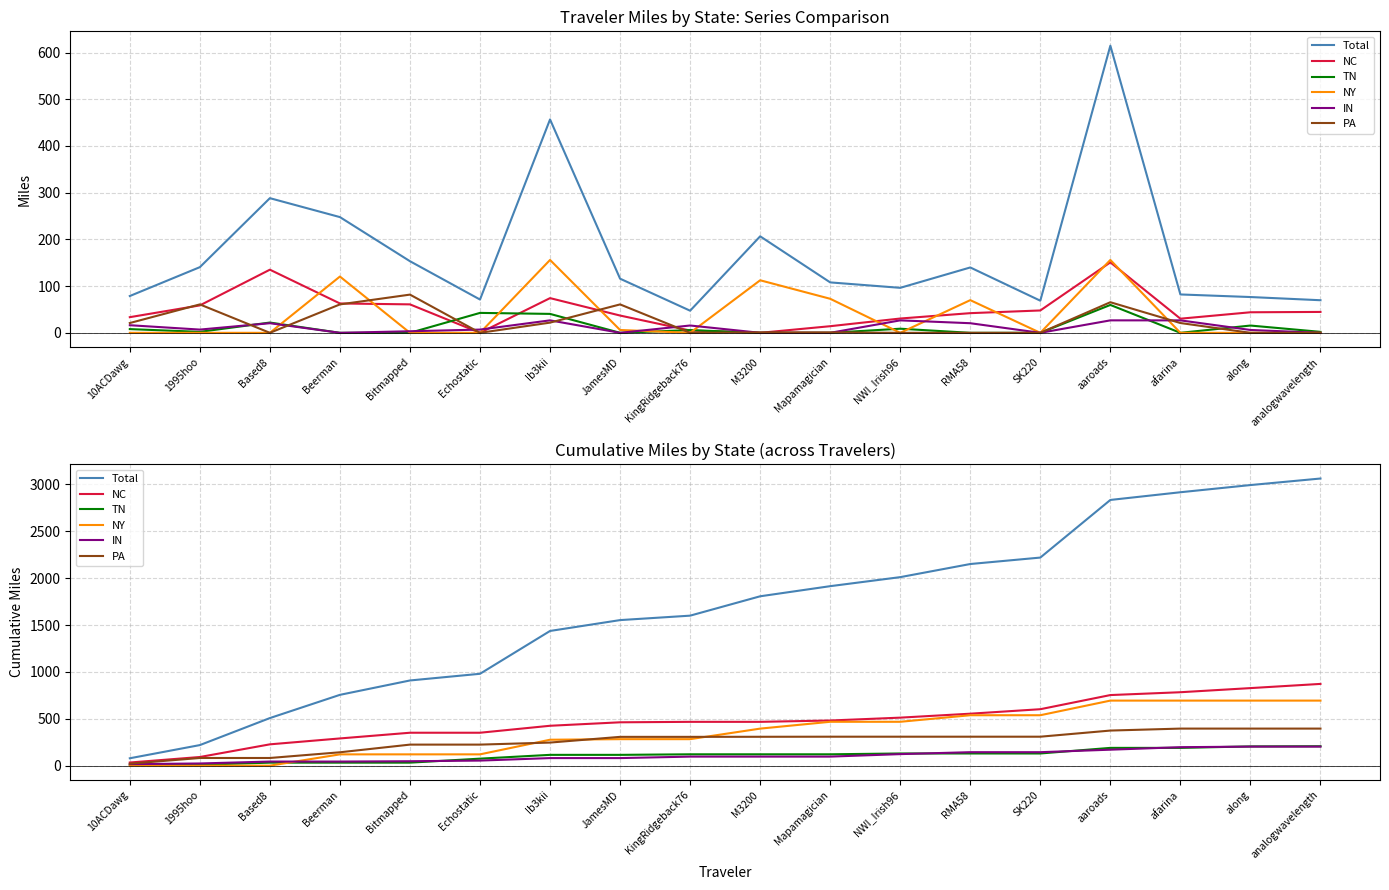

Count the number of categories in the chart.

18